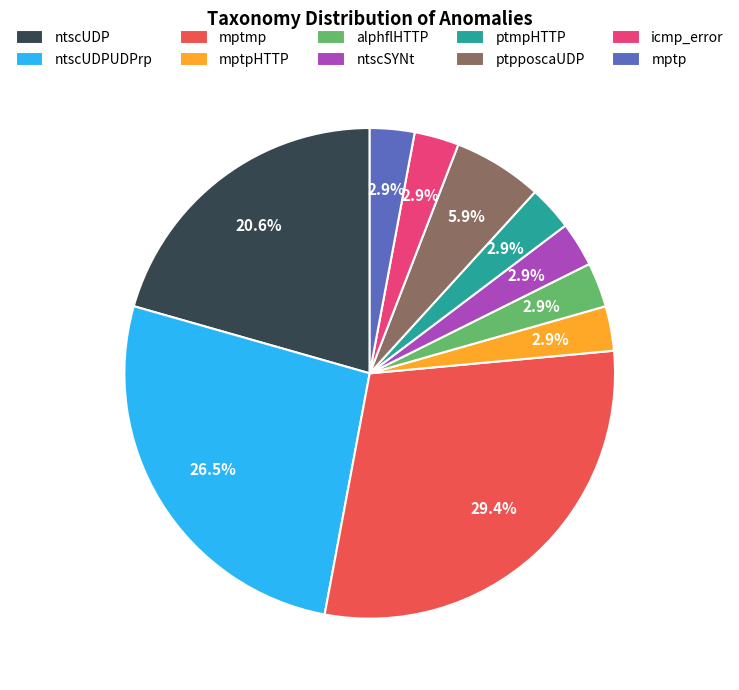

Between ptpposcaUDP and mptp, which is larger?

ptpposcaUDP